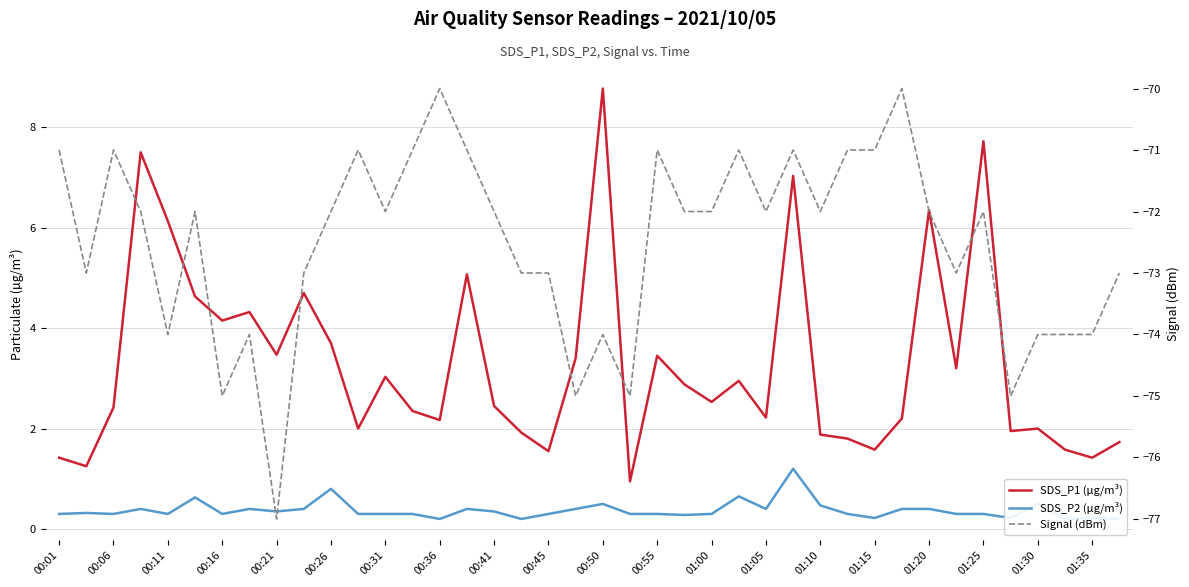

At how many categories does at least one series exceed -37?

40